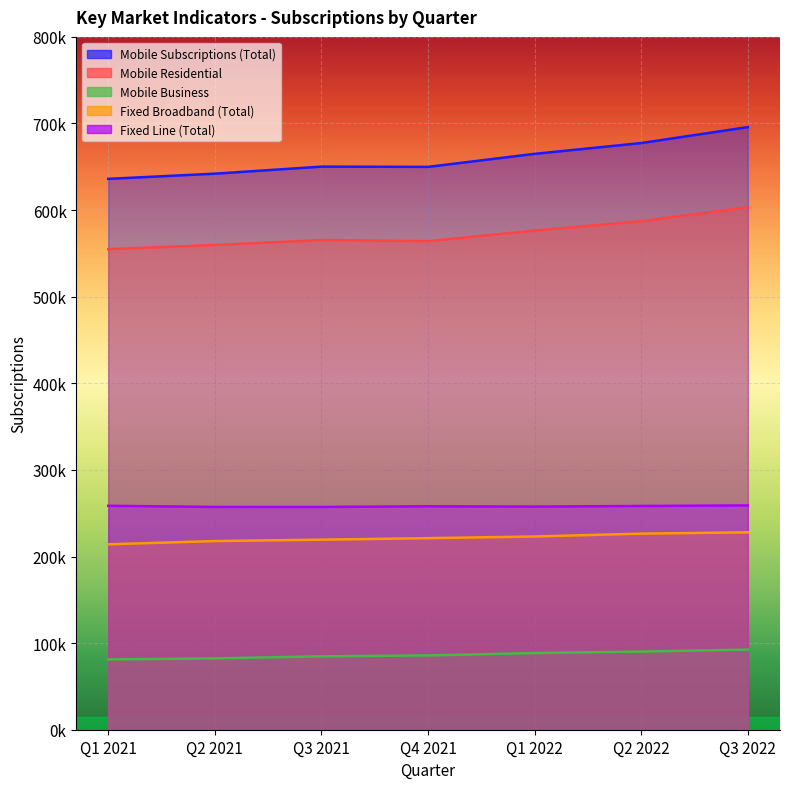

How many lines are shown in the chart?

5